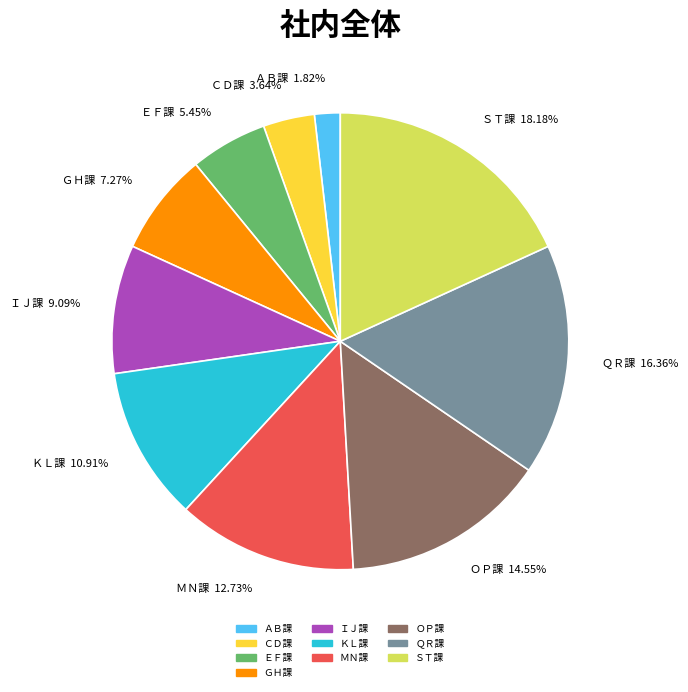

What percentage is the ＯＰ課 slice, to the nearest percent?

15%